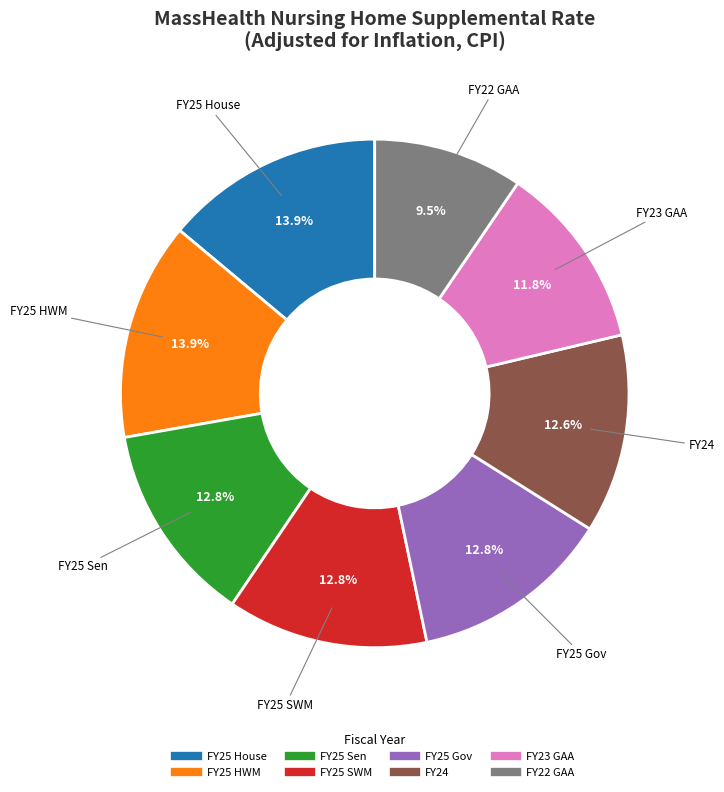

Which slice is the smallest?

FY22 GAA